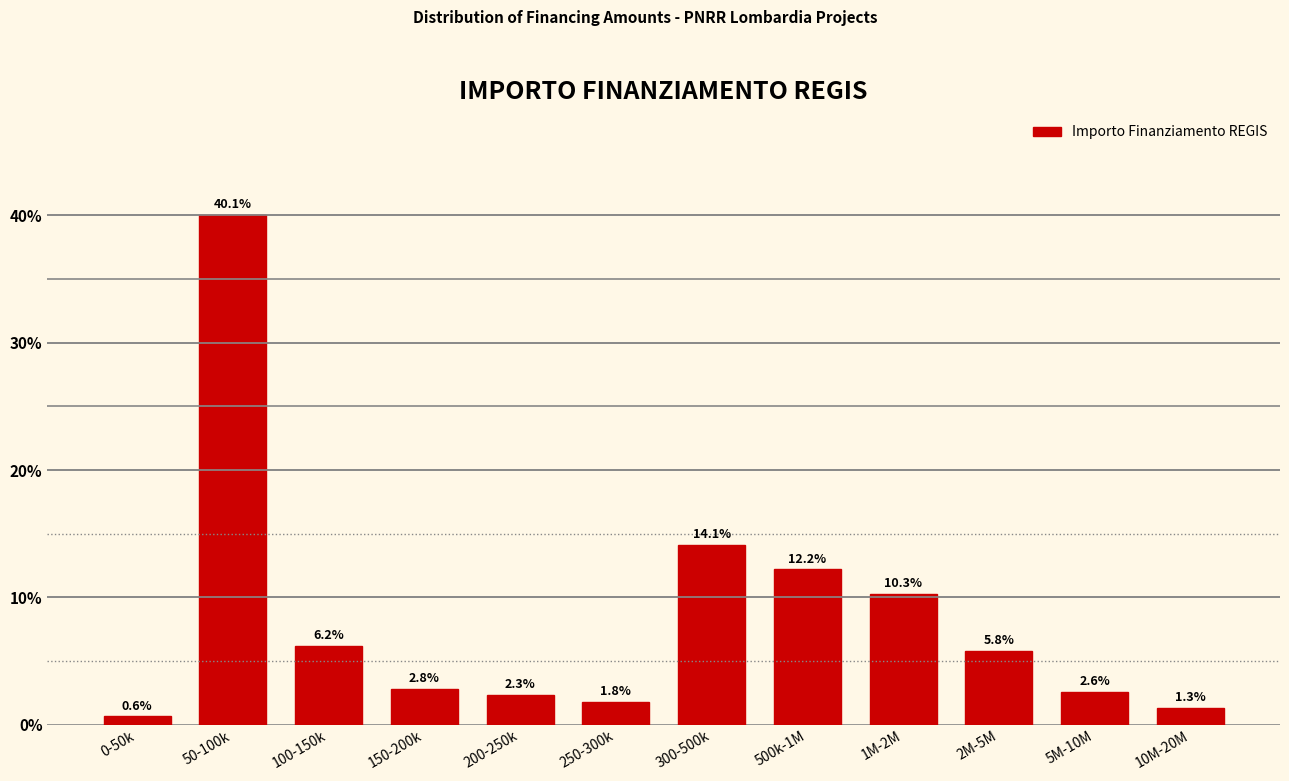

Reading right to left, transcribe all the data shown in this chart.

10M-20M=1.3	5M-10M=2.6	2M-5M=5.8	1M-2M=10.3	500k-1M=12.2	300-500k=14.1	250-300k=1.8	200-250k=2.3	150-200k=2.8	100-150k=6.2	50-100k=40.1	0-50k=0.6